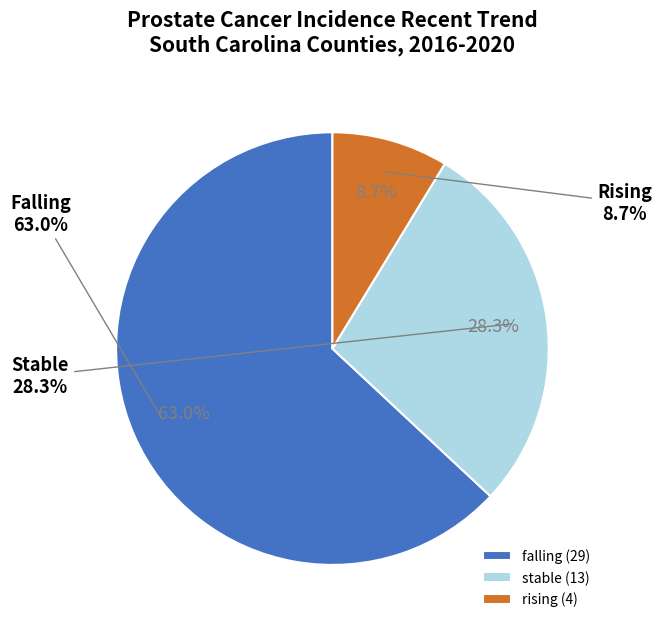

Which category has the smallest portion of the pie?

rising